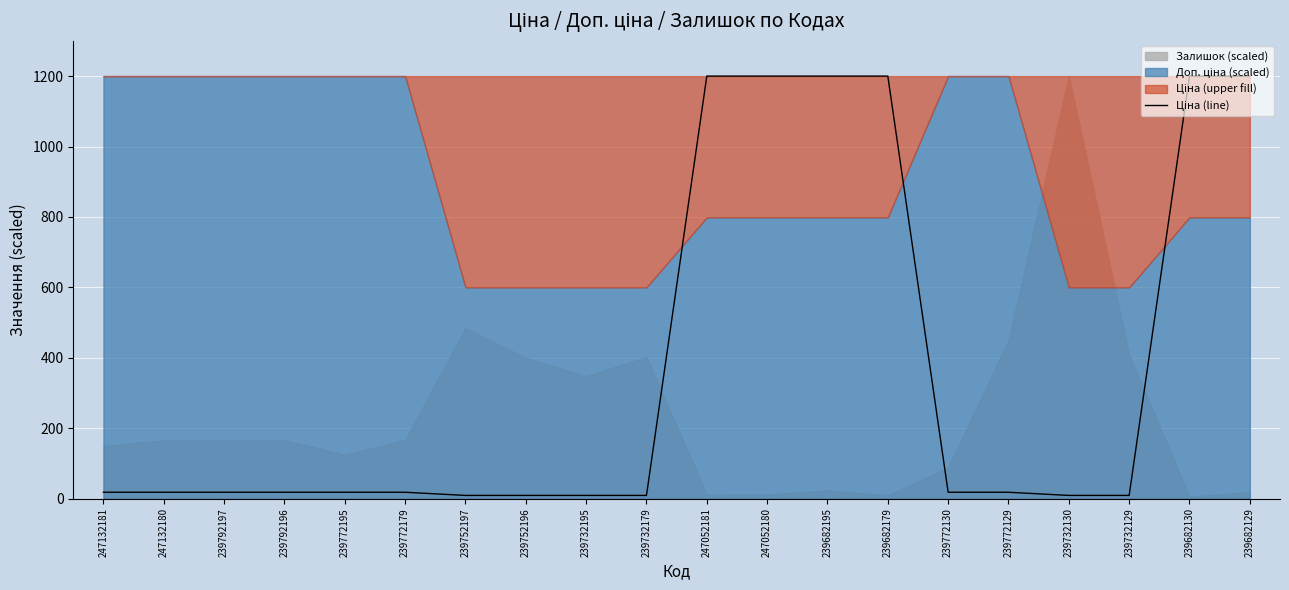

At which label is the value closest to 604?

247132181